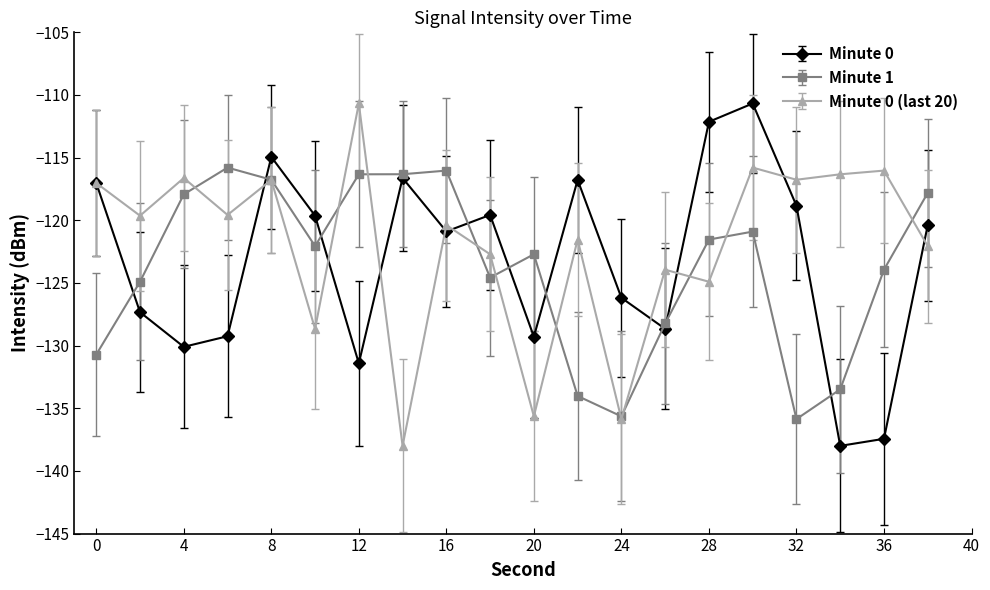

What is the minimum value shown in the chart?

-138.0